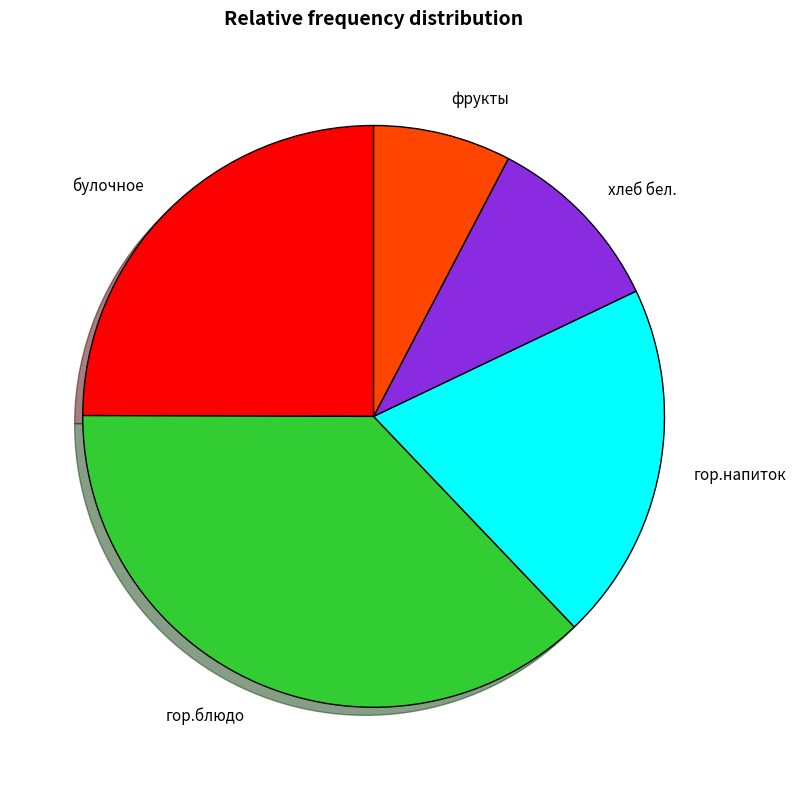

How many slices are in this pie chart?

5